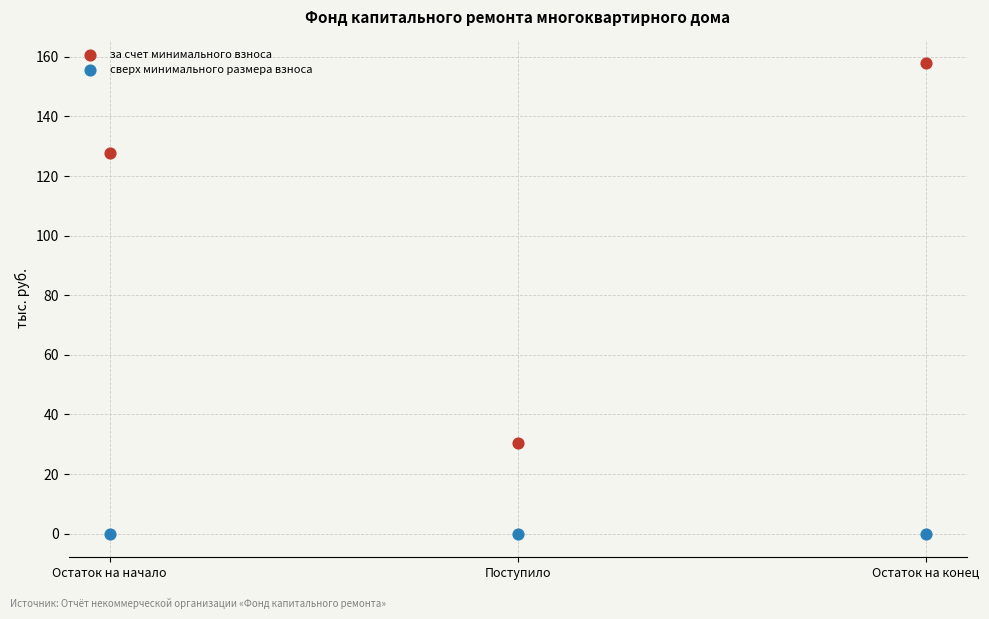

Across all data points, what is the average X value?

2.0